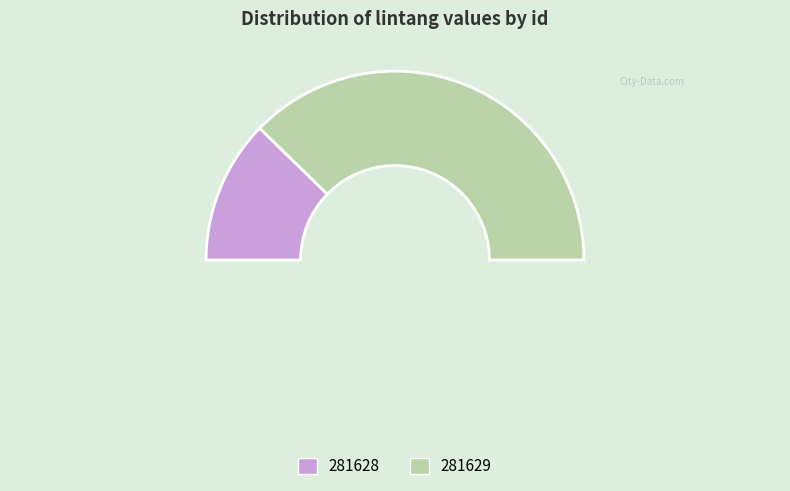

Is it true that 281628 is 15% of the pie?

False